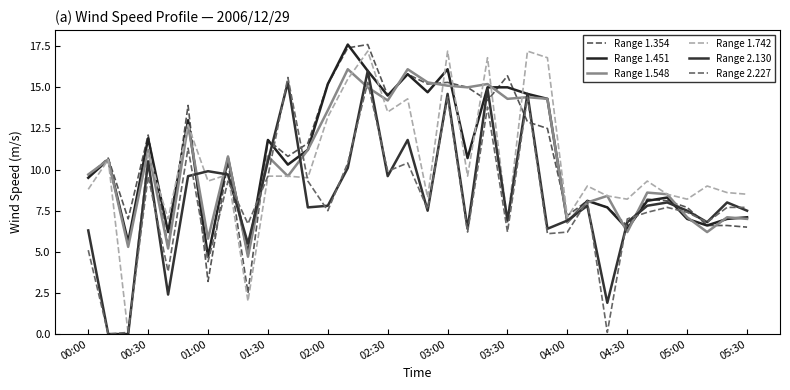

How many lines are shown in the chart?

6